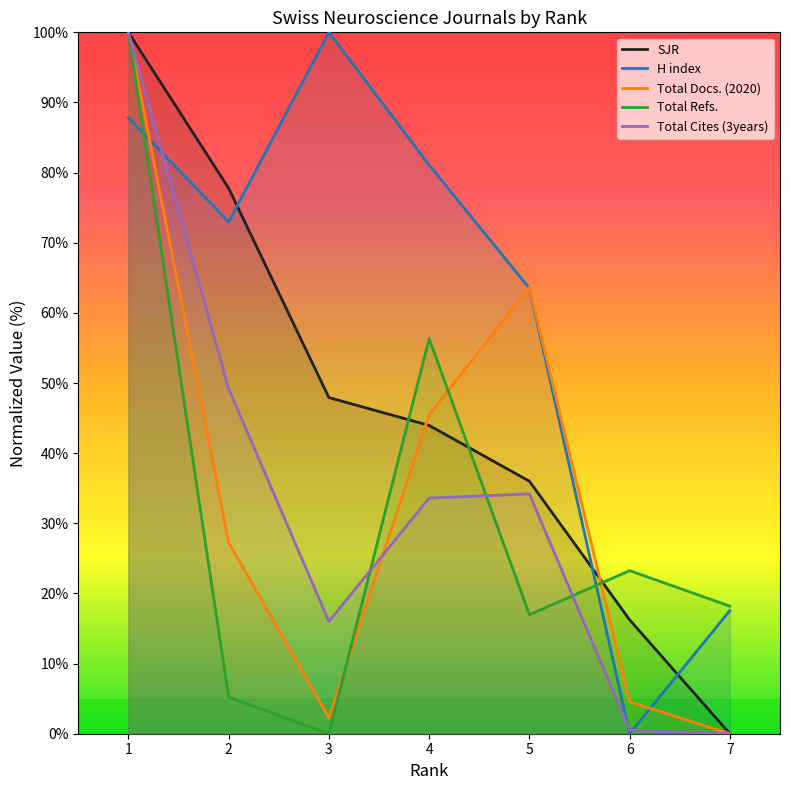

The value of H index at 6 is 66.7. True or false?

False